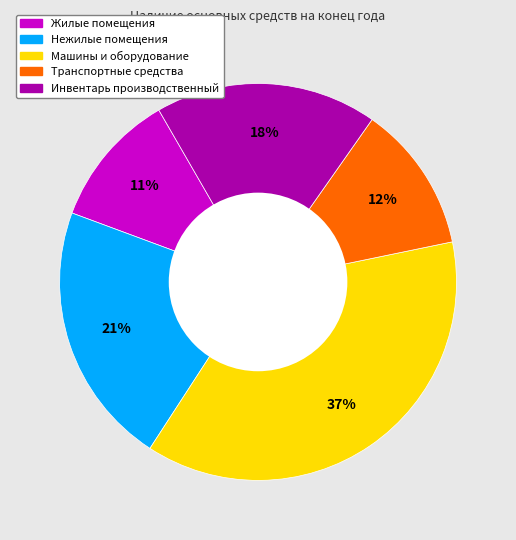

Do Машины и оборудование and Нежилые помещения together represent more than half of the pie?

Yes